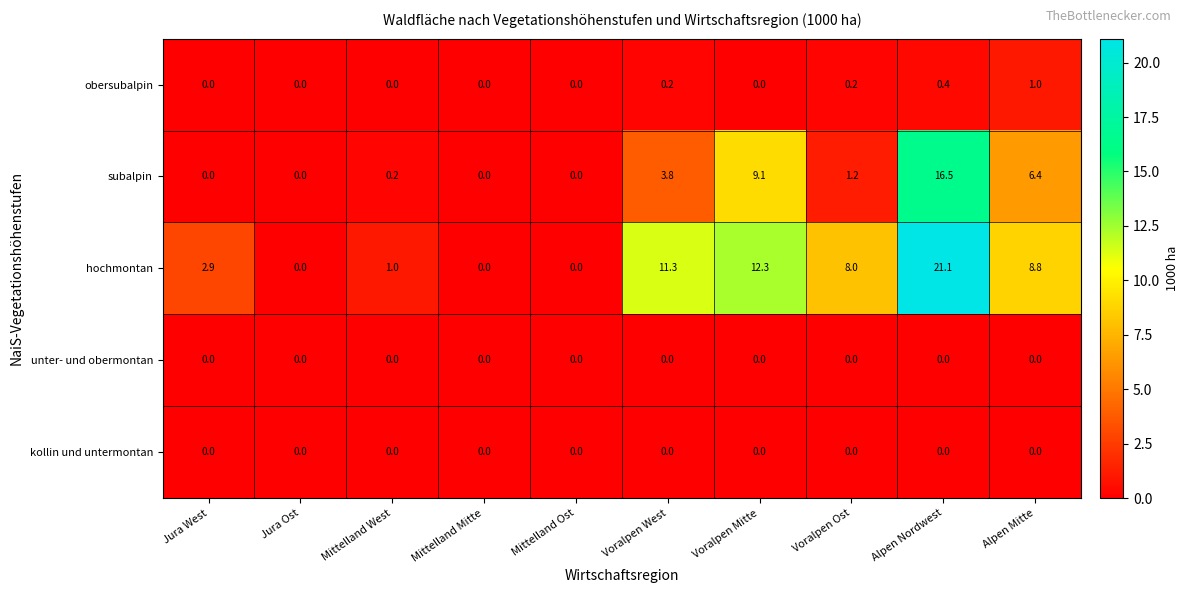

At how many categories does at least one series exceed 3?

5